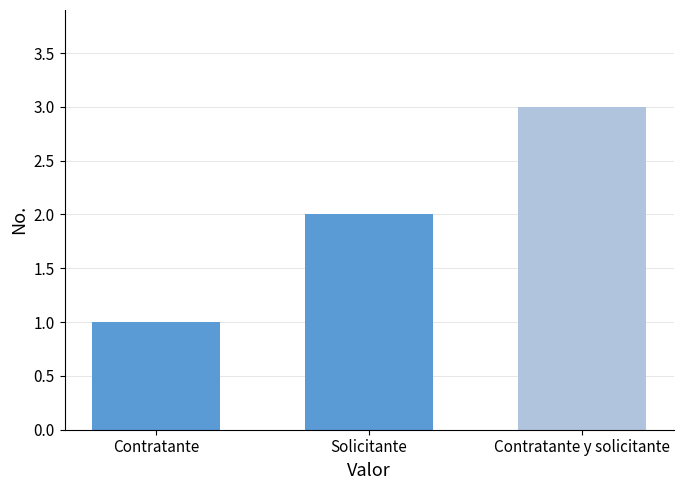

How many data points does each series have?

3